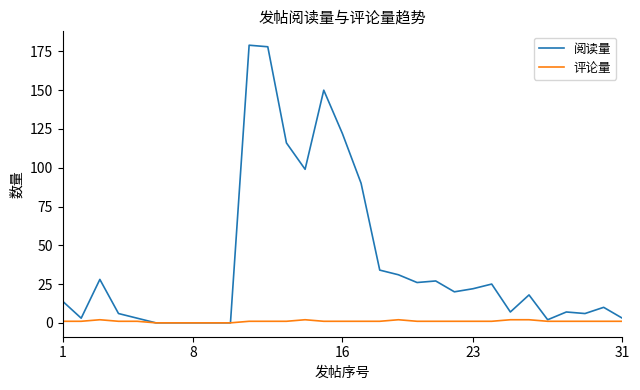

True or false: 阅读量 has more than 0 interior local peaks.

True